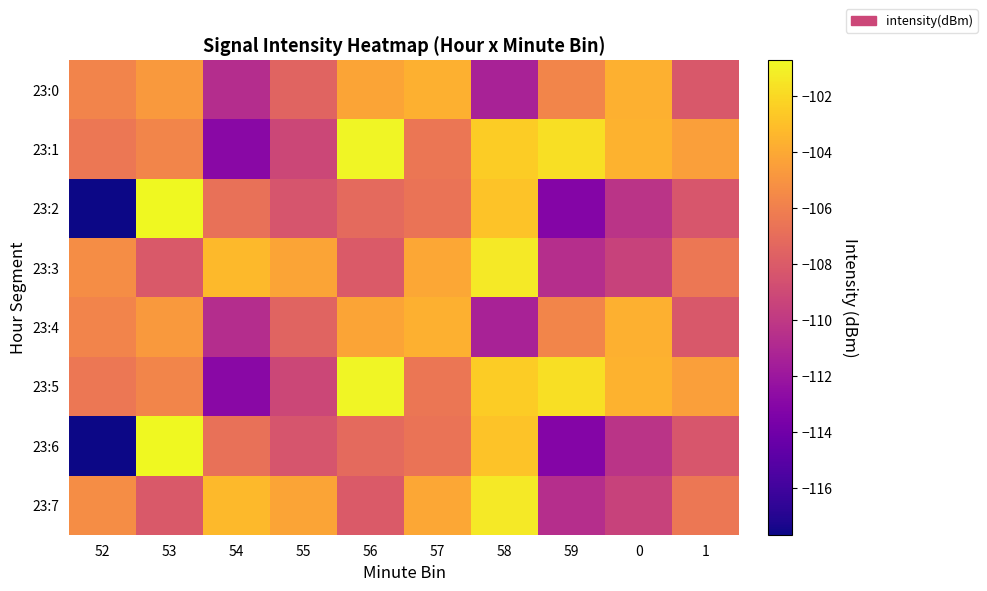

Which series has the widest spread of values?

23:2